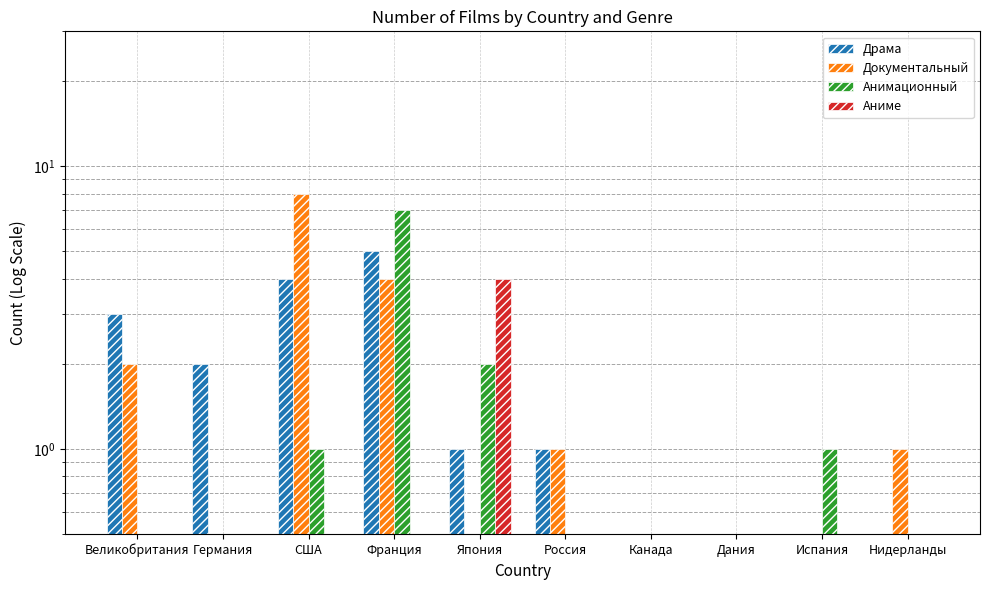

At how many categories does at least one series exceed 3?

3